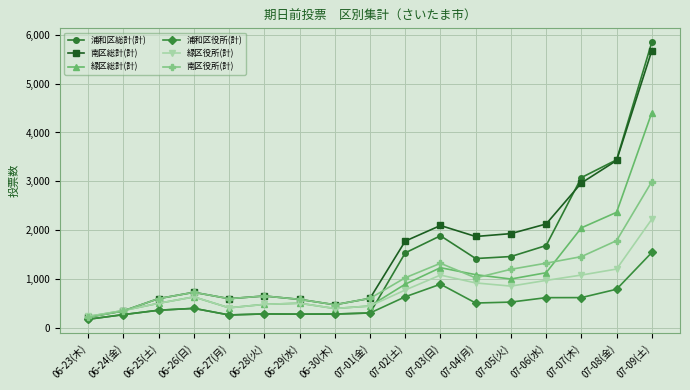

Does the chart display data point markers on the line(s)?

Yes